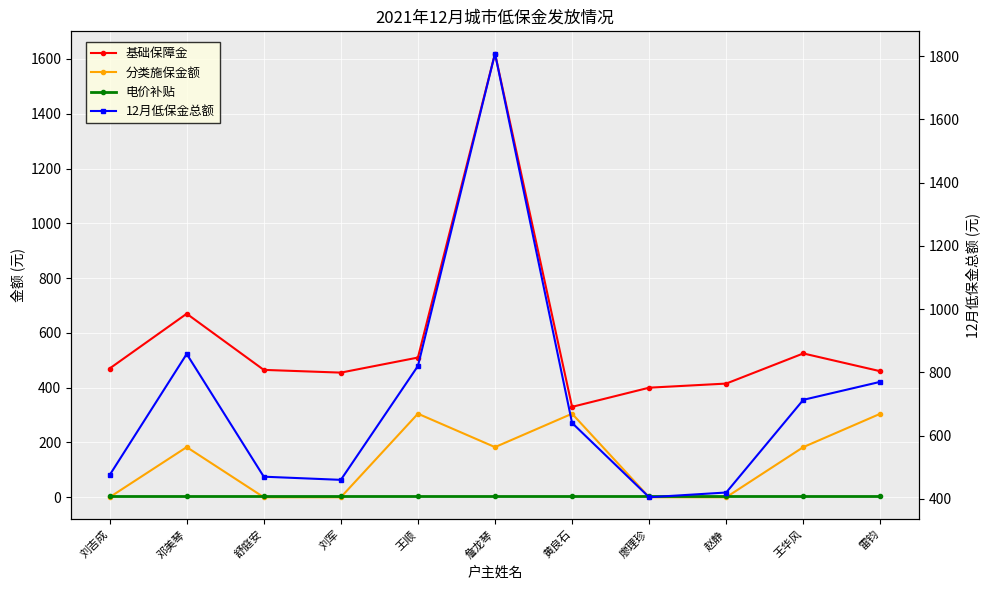

What position from the left is 黄良石?

7